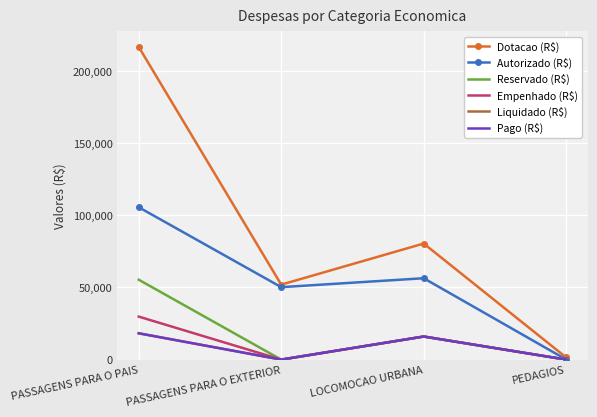

Which series has the largest total across all categories?

Dotacao (R$)